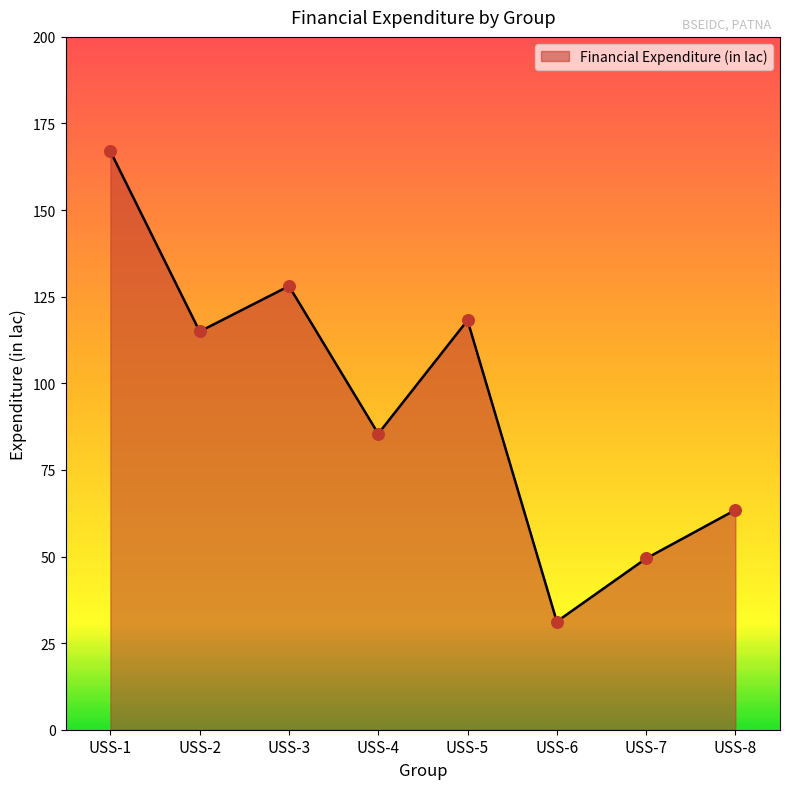

Between USS-1 and USS-5, which is larger?

USS-1